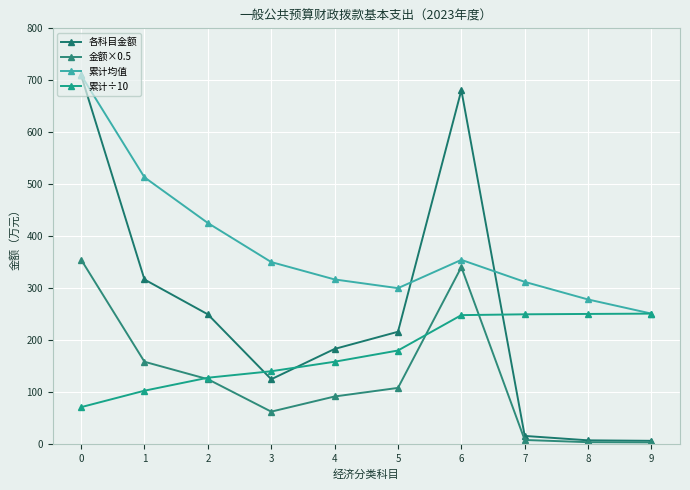

Is the value of 各科目金额 at 3 greater than the value of 累计均值 at 6?

No